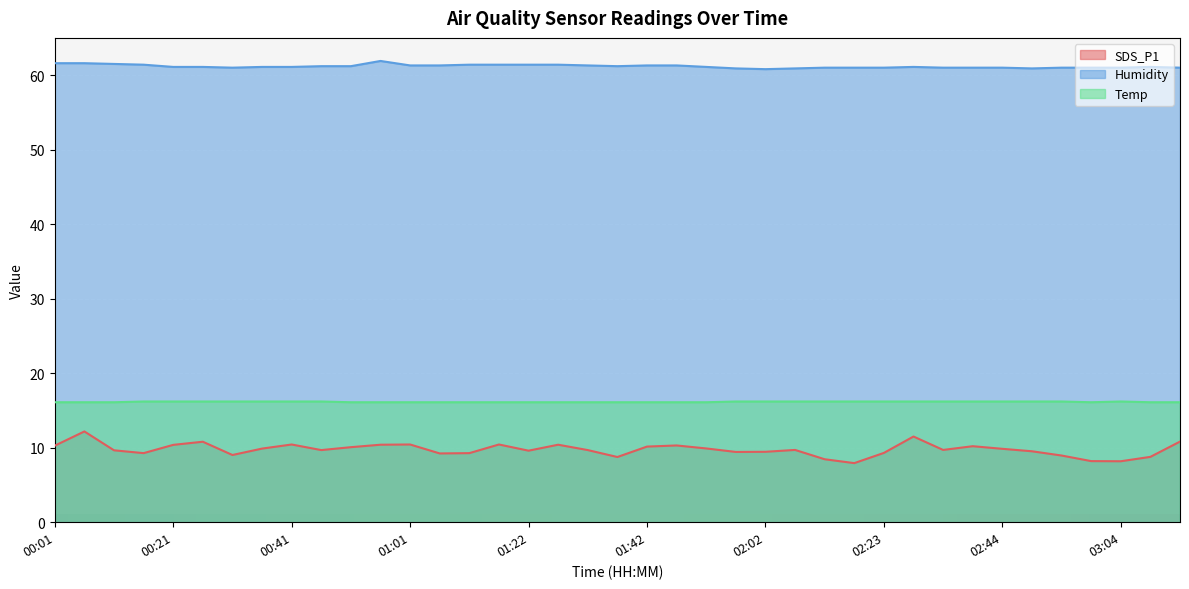

What is the difference between the Humidity values at 03:09 and 02:02?

0.3